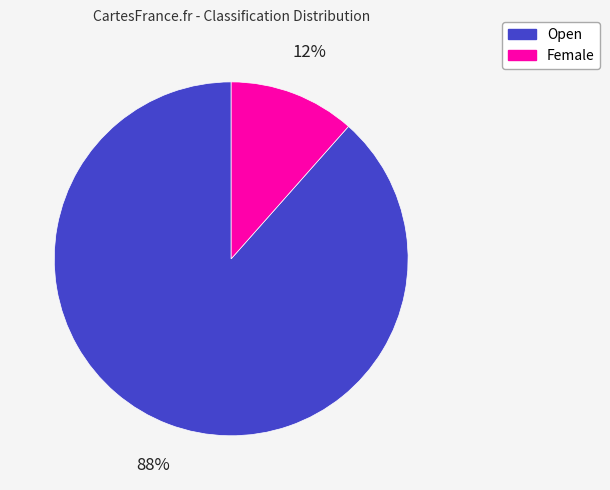

To the nearest percent, what is the combined percentage of Open and Female?

100%